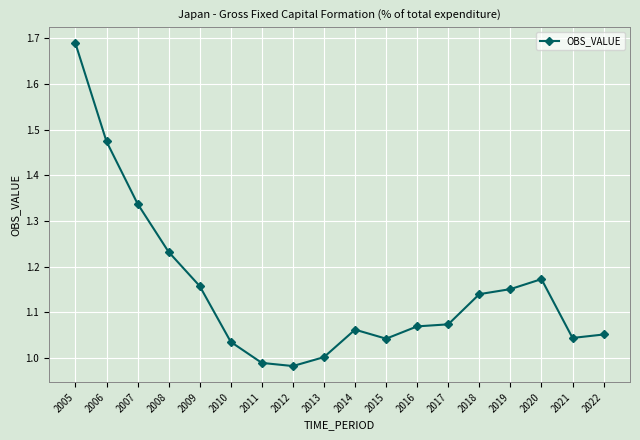

The value at 2015 is 1.0. True or false?

True